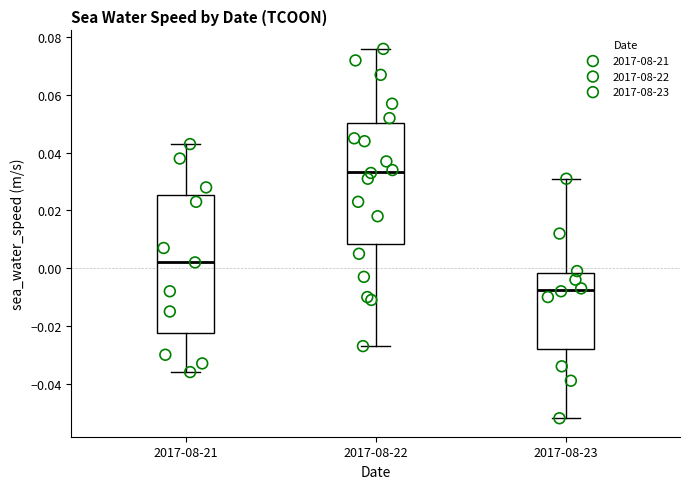

Reading left to right, transcribe this box plot: for each box, give where its median line is, the range the box spans, and where its two whiskers end, as read against the y-axis. The values are not printed on the chart, so give them approximately, as read against the axis.

2017-08-21: median 0.002, box -0.022 to 0.026, whiskers -0.036 to 0.044
2017-08-22: median 0.034, box 0.008 to 0.050, whiskers -0.026 to 0.076
2017-08-23: median -0.008, box -0.028 to -0.002, whiskers -0.052 to 0.032